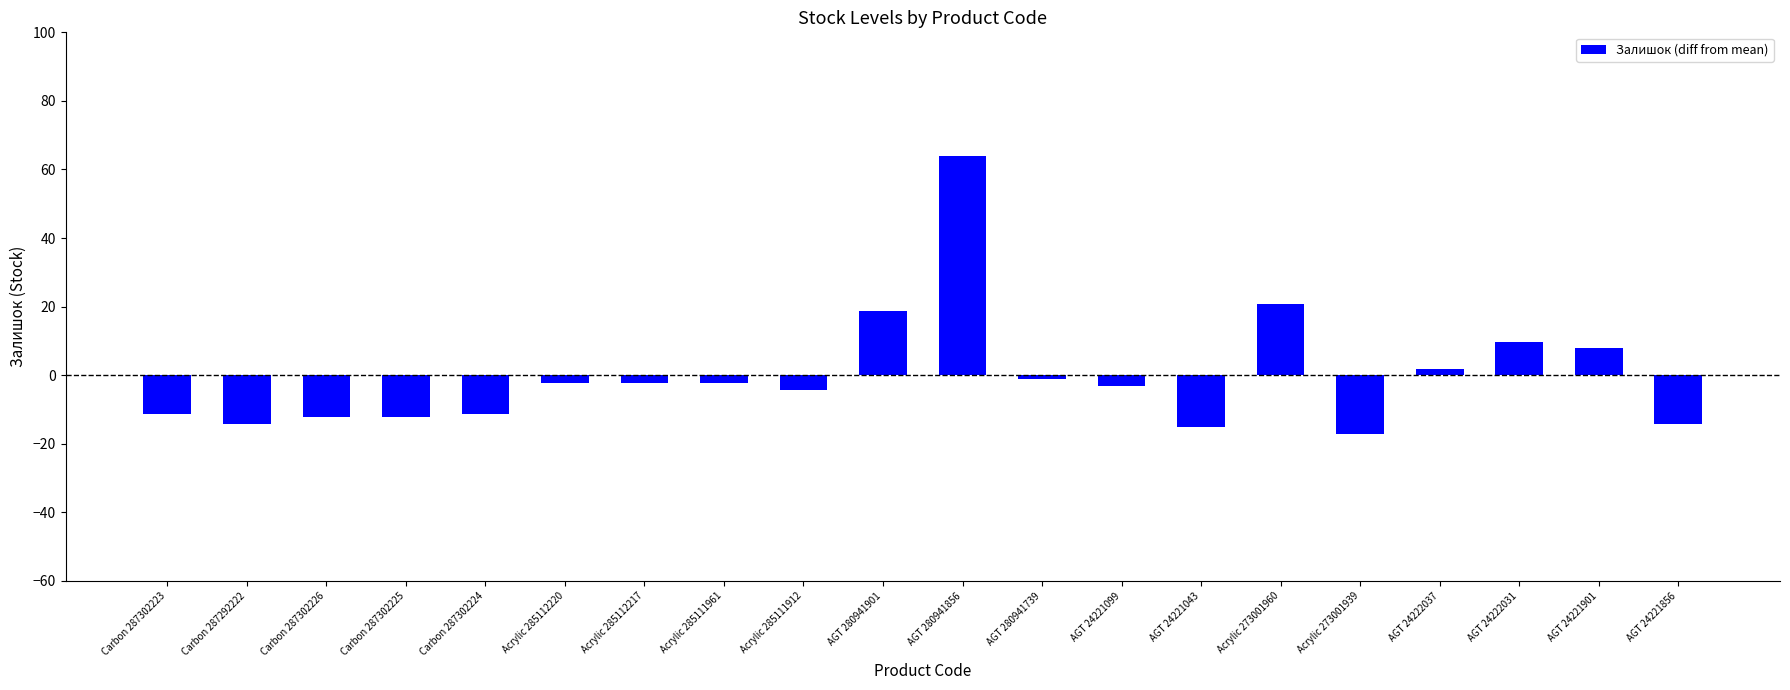

Between Acrylic 285111912 and AGT 280941739, which is larger?

AGT 280941739